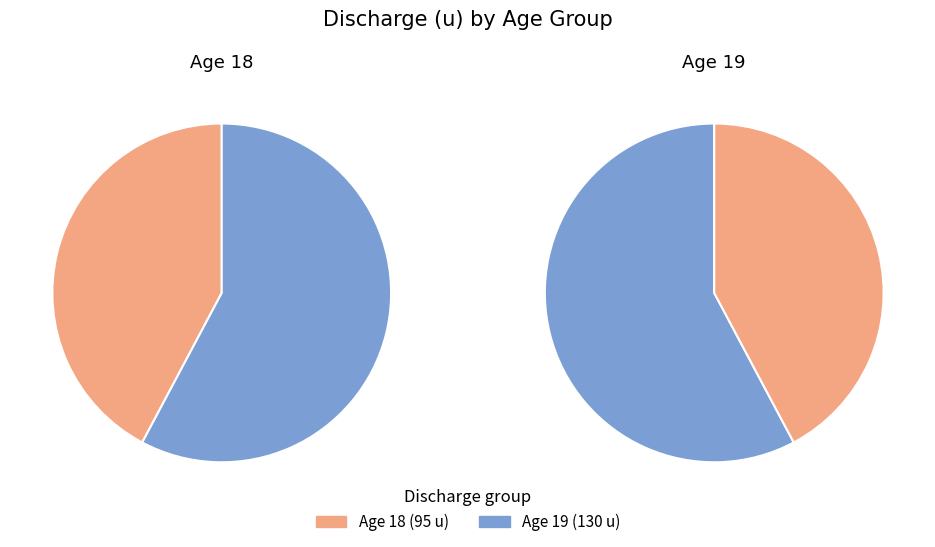

To the nearest percent, what portion does 18 represent?

42%